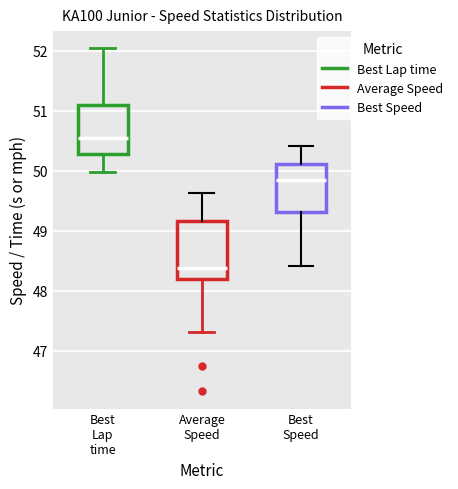

Reading left to right, transcribe this box plot: for each box, give where its median line is, the range the box spans, and where its two whiskers end, as read against the y-axis. The values are not printed on the chart, so give them approximately, as read against the axis.

Best Lap time: median 50.6, box 50.3 to 51.1, whiskers 50.0 to 52.0
Average Speed: median 48.4, box 48.2 to 49.2, whiskers 47.3 to 49.6
Best Speed: median 49.8, box 49.3 to 50.1, whiskers 48.4 to 50.4